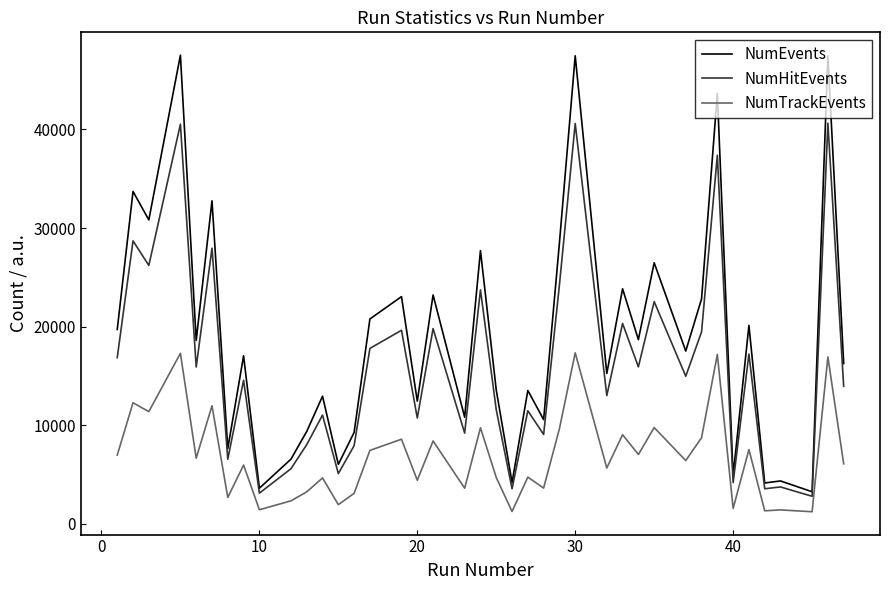

True or false: NumHitEvents and NumTrackEvents cross at least once.

False